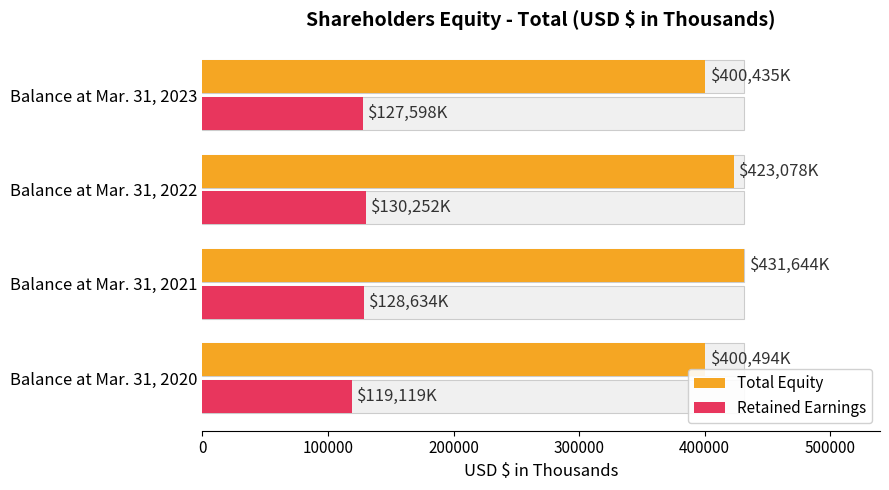

Does the chart contain stacked bars?

No